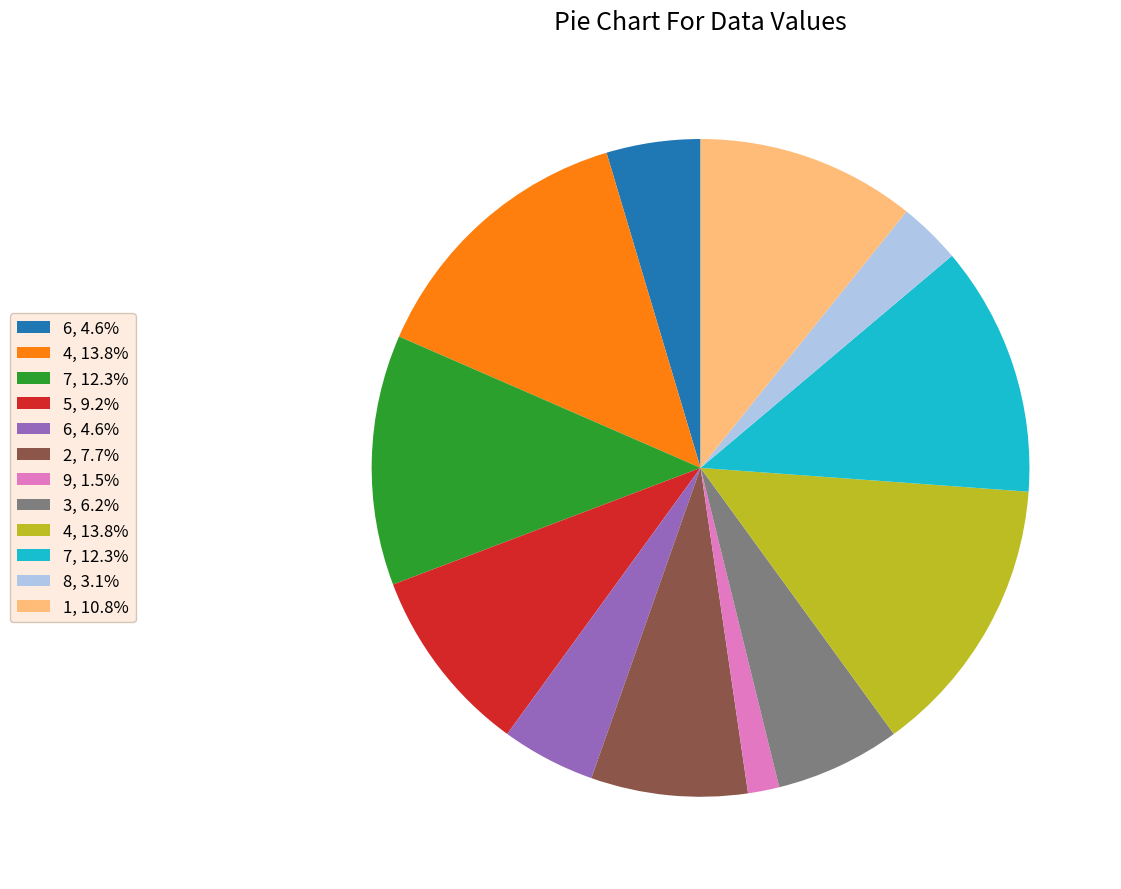

Is there a majority slice in this chart?

No